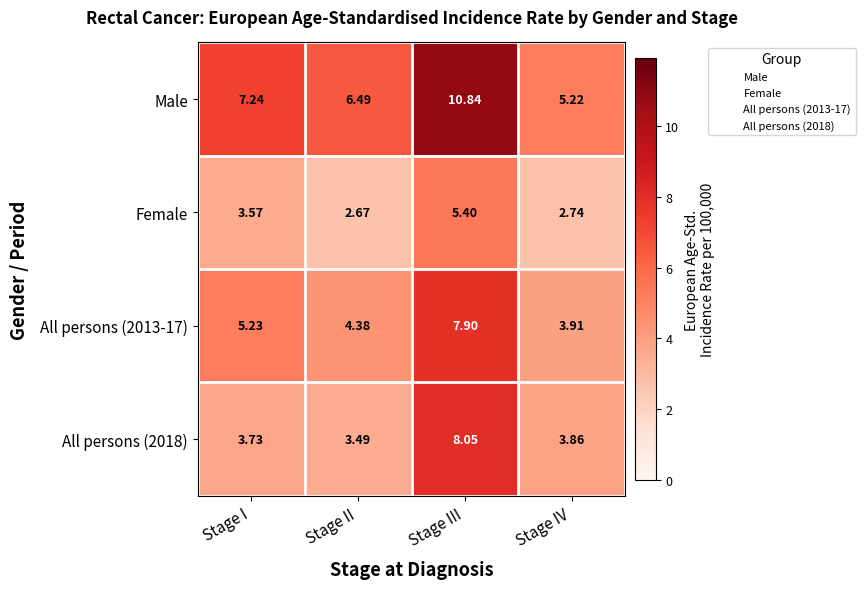

What is the maximum value shown in the chart?

10.8